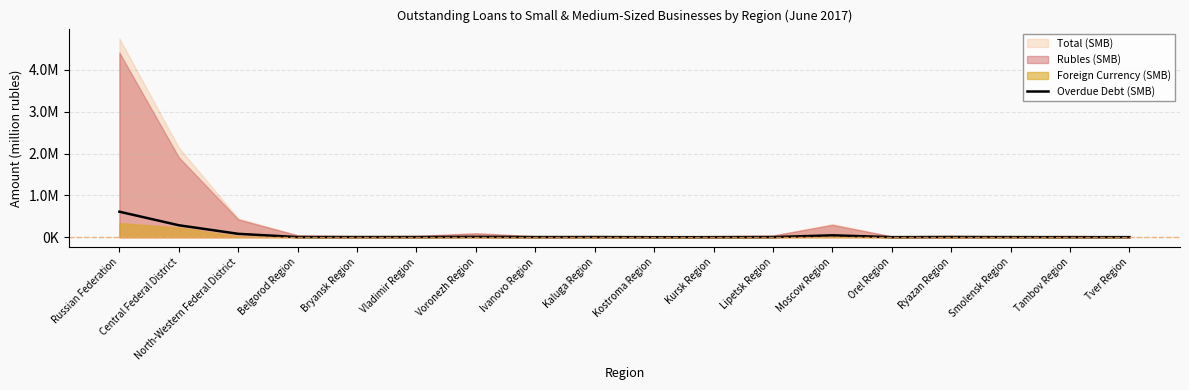

List the labels in order of value, largest first.

Russian Federation, Central Federal District, North-Western Federal District, Moscow Region, Voronezh Region, Ryazan Region, Kaluga Region, Vladimir Region, Belgorod Region, Ivanovo Region, Bryansk Region, Smolensk Region, Lipetsk Region, Tver Region, Orel Region, Kursk Region, Kostroma Region, Tambov Region